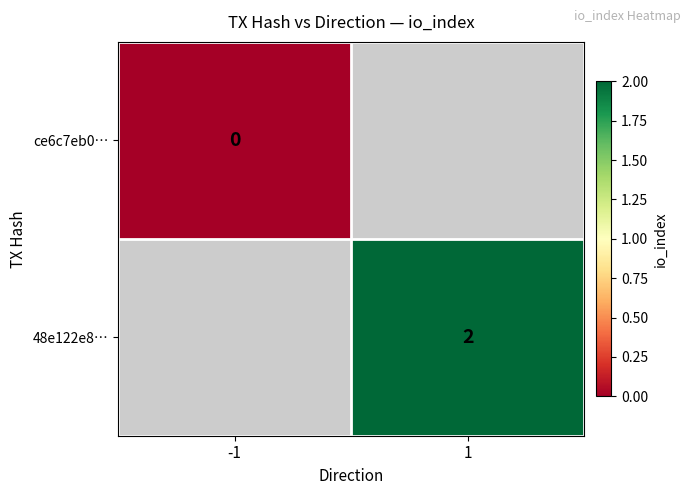

Where is ce6c7eb0… nearest to the value 0?

-1